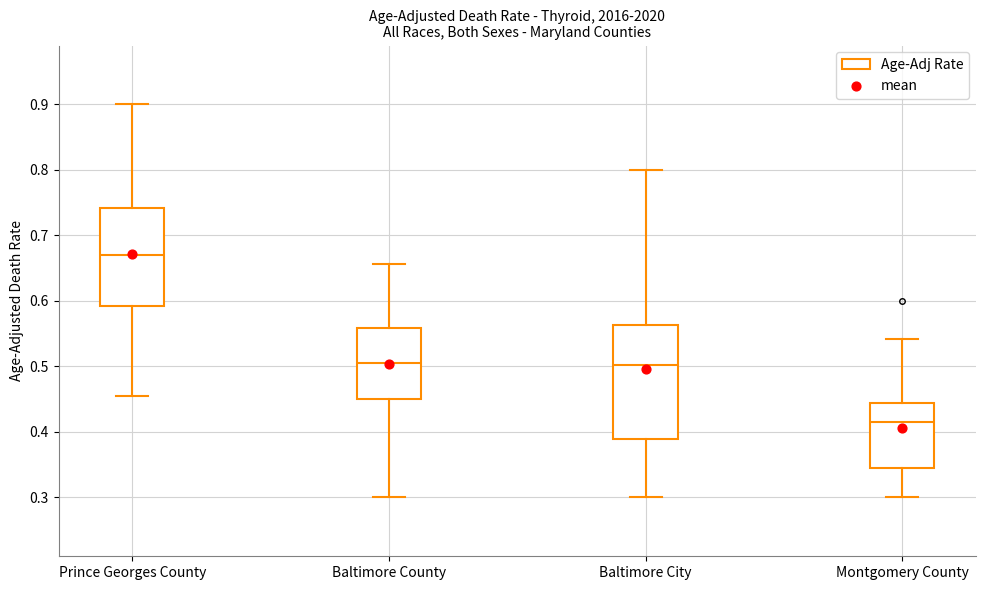

Reading left to right, transcribe this box plot: for each box, give where its median line is, the range the box spans, and where its two whiskers end, as read against the y-axis. The values are not printed on the chart, so give them approximately, as read against the axis.

Prince Georges County: median 0.67, box 0.59 to 0.74, whiskers 0.46 to 0.90
Baltimore County: median 0.50, box 0.45 to 0.56, whiskers 0.30 to 0.66
Baltimore City: median 0.50, box 0.39 to 0.56, whiskers 0.30 to 0.80
Montgomery County: median 0.41, box 0.34 to 0.44, whiskers 0.30 to 0.54